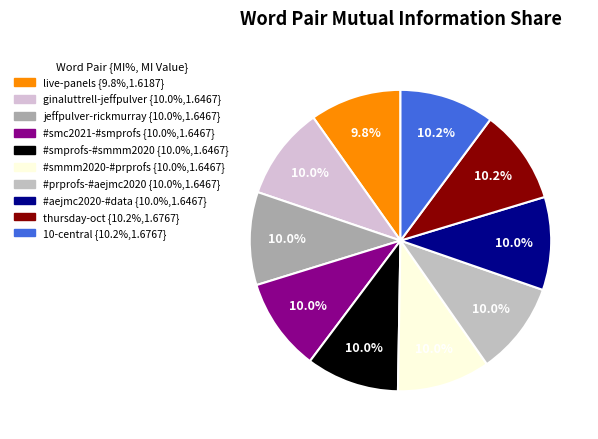

To the nearest percent, what portion does #smprofs-#smmm2020 represent?

10%